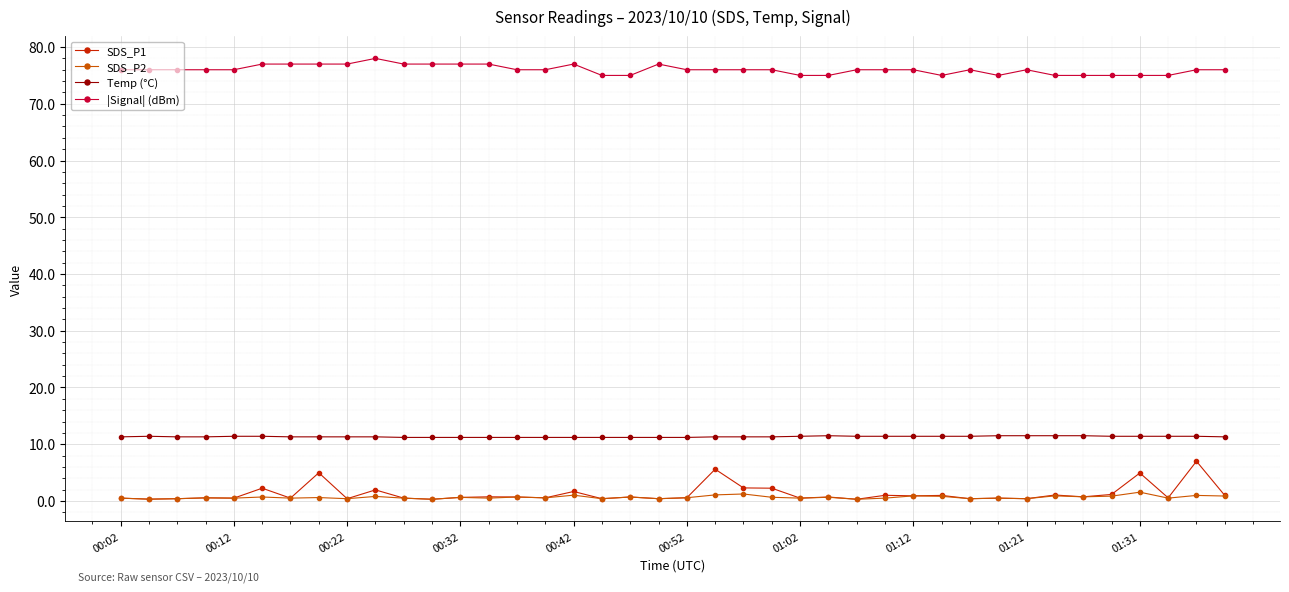

What is the maximum value for |Signal| (dBm)?

78.0